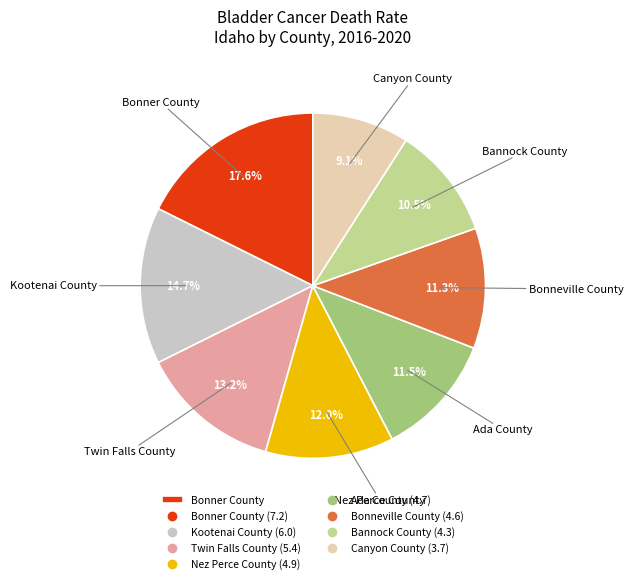

Is there a majority slice in this chart?

No